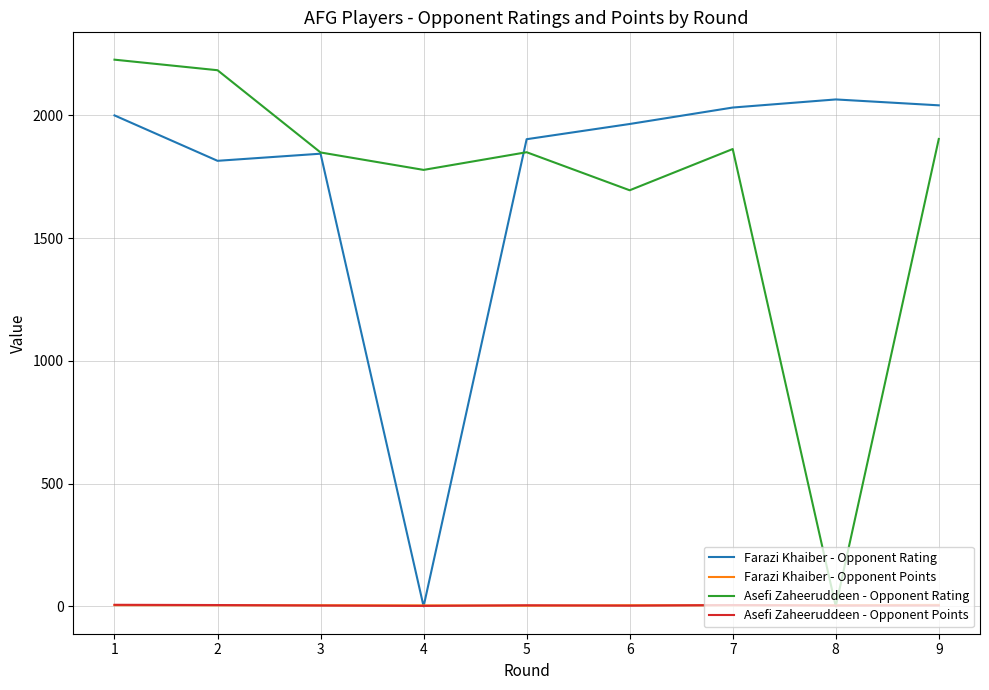

How many lines are shown in the chart?

4